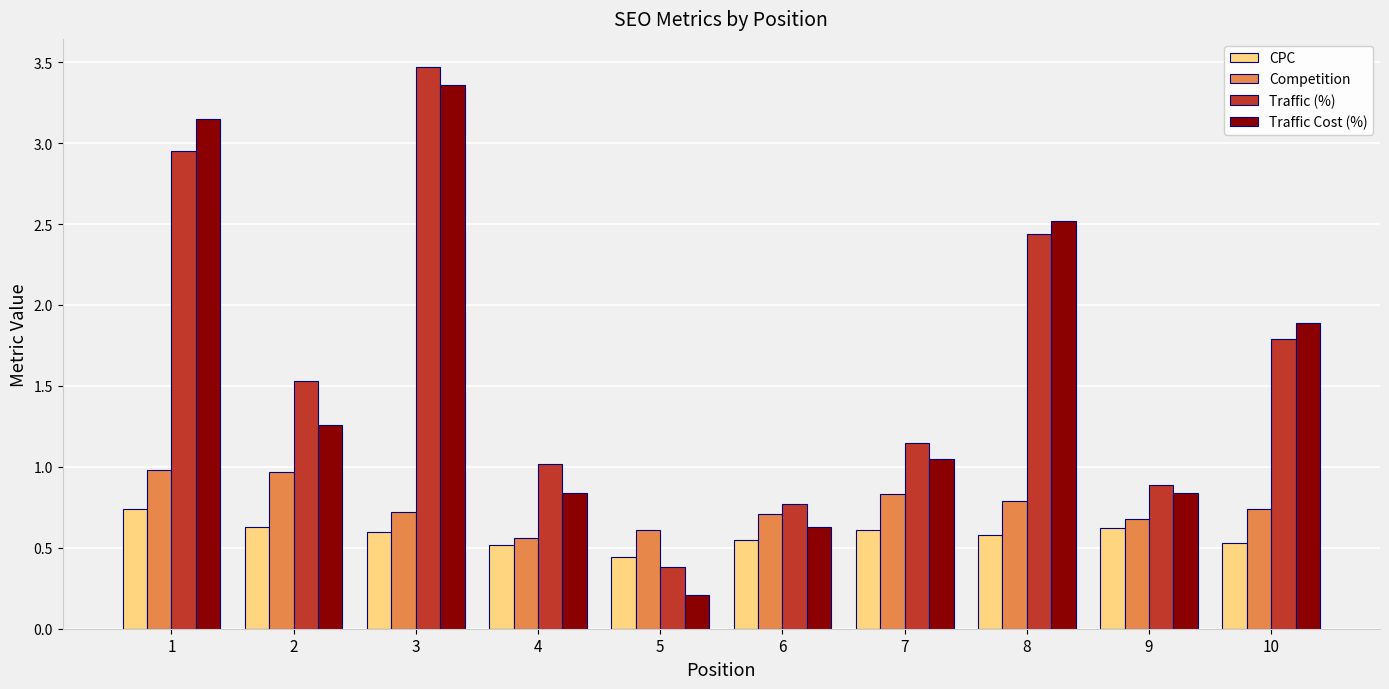

At which category is the sum across all series the highest?

3